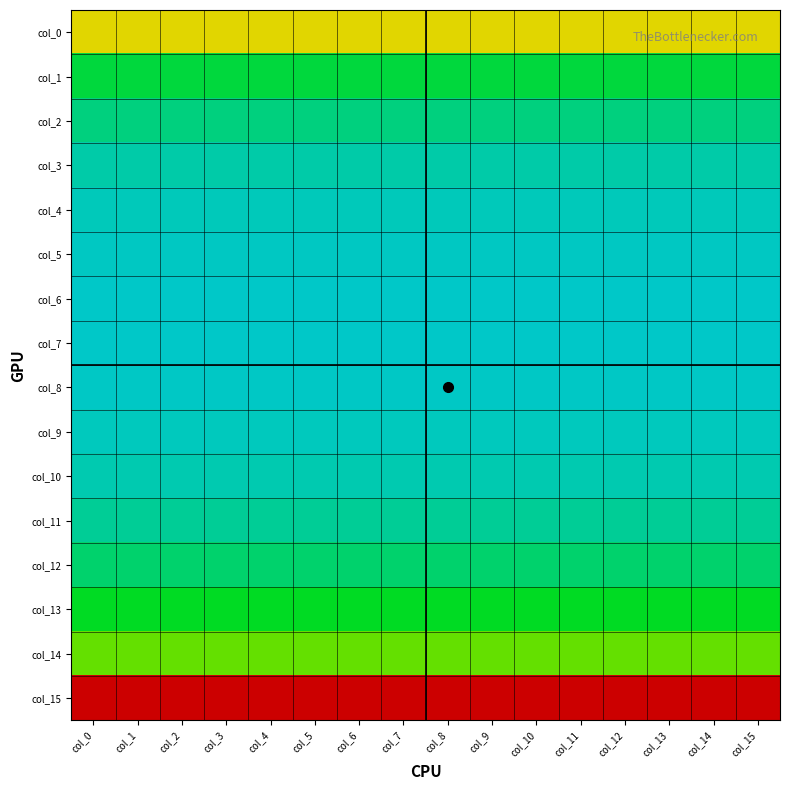

How many categories are shown in the chart?

16